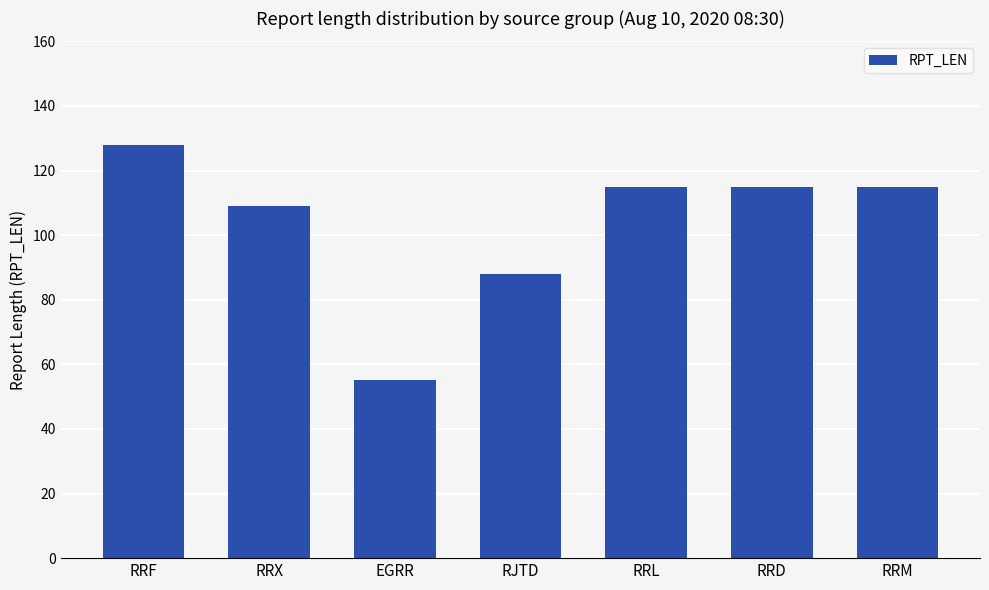

What position from the left is RRD?

6